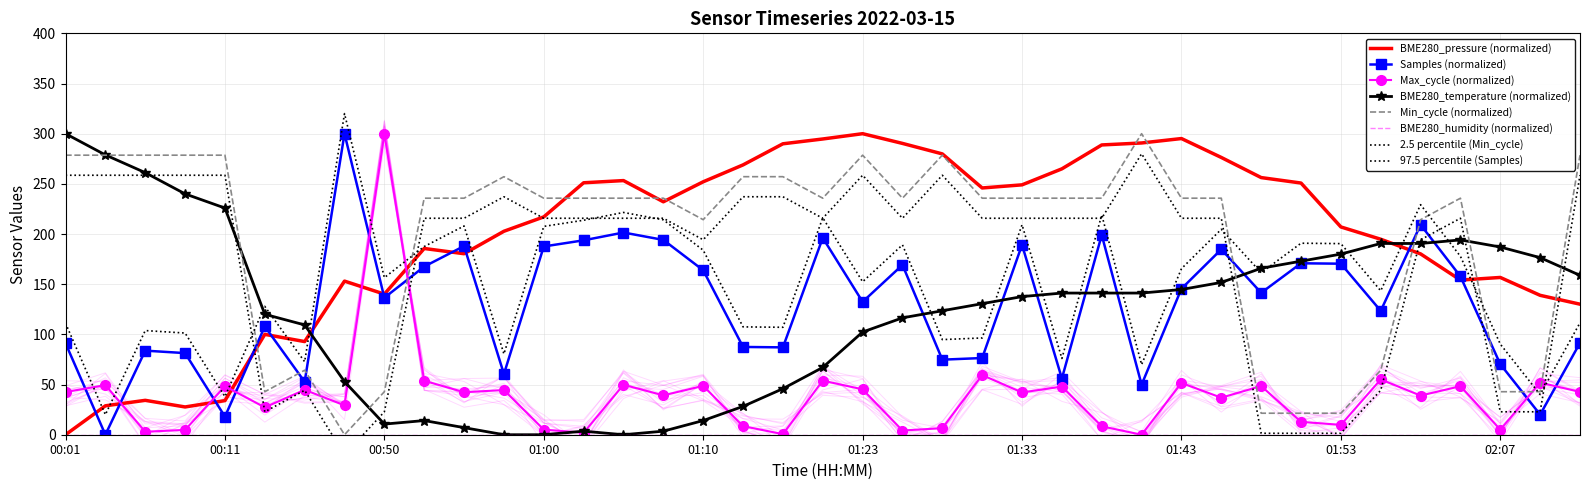

What is the label of the 31st point from the left?

01:48